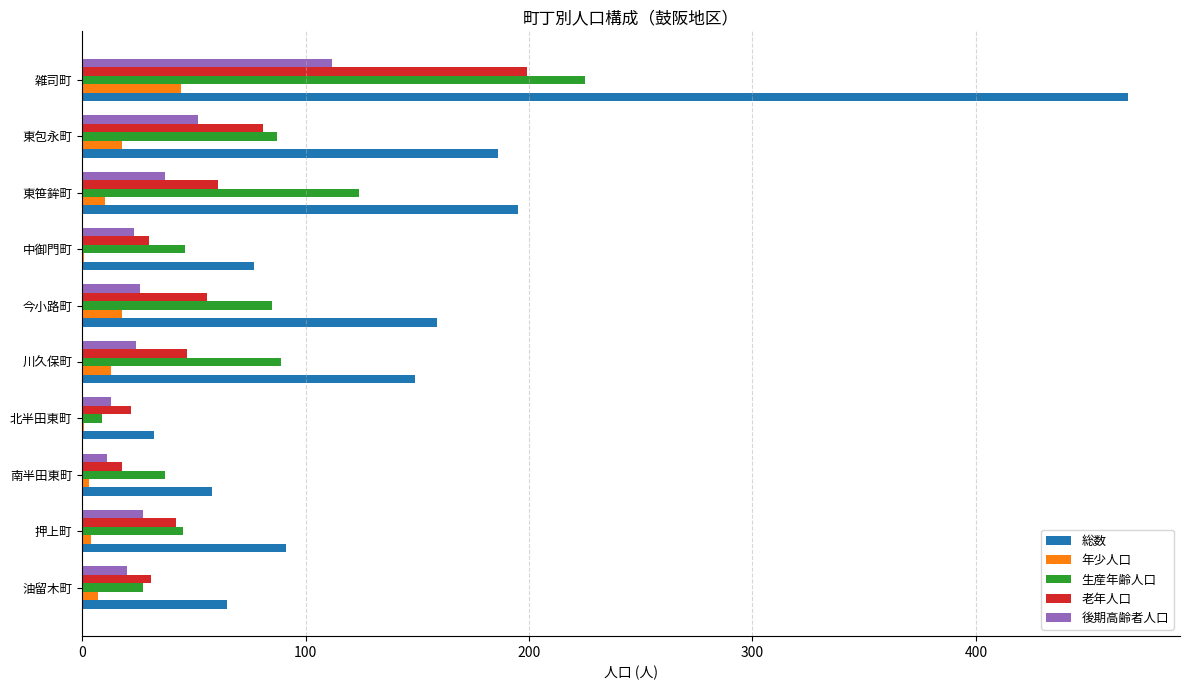

True or false: 年少人口 has a value of 18 at 今小路町.

True